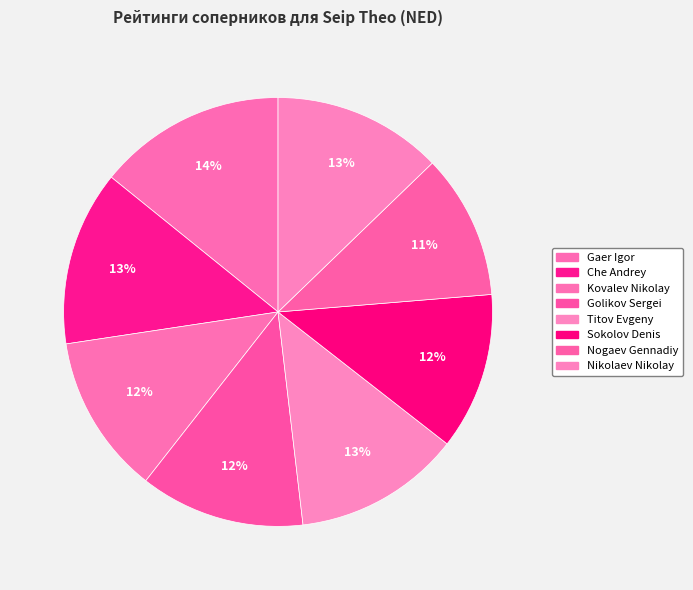

How many slices are in this pie chart?

8